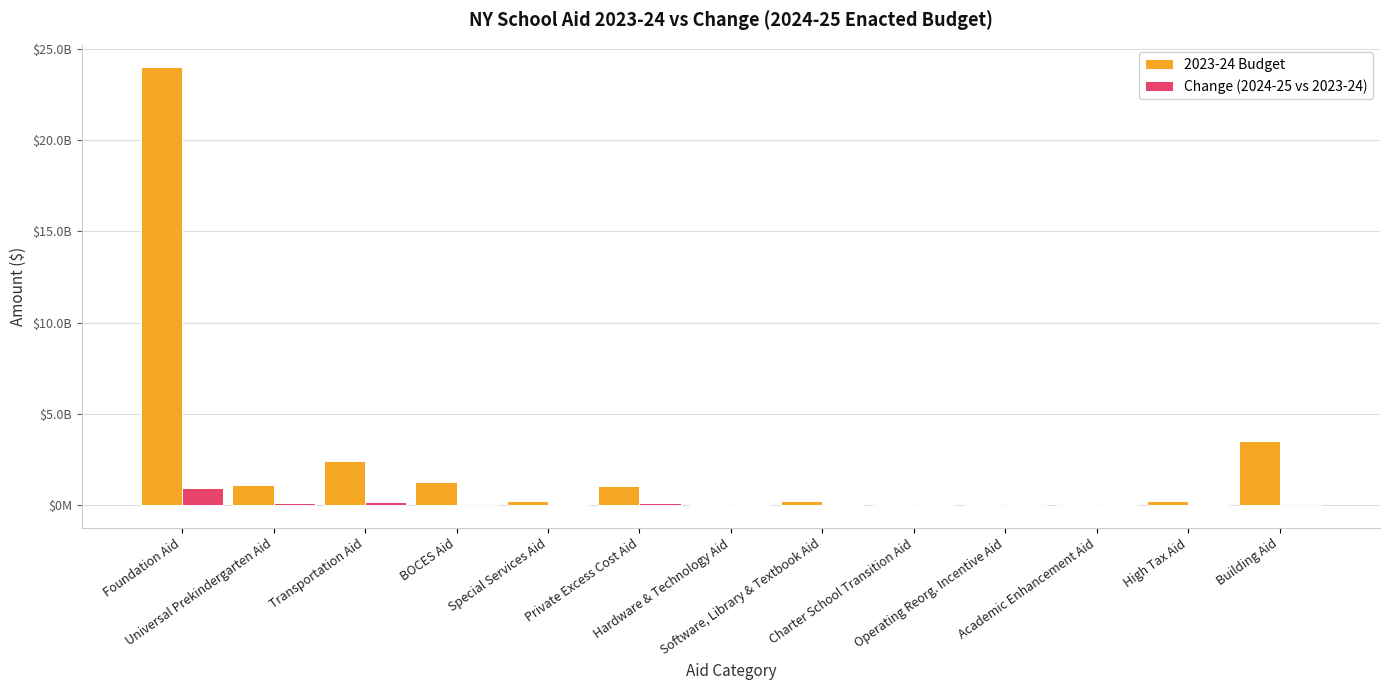

Does the chart contain stacked bars?

No